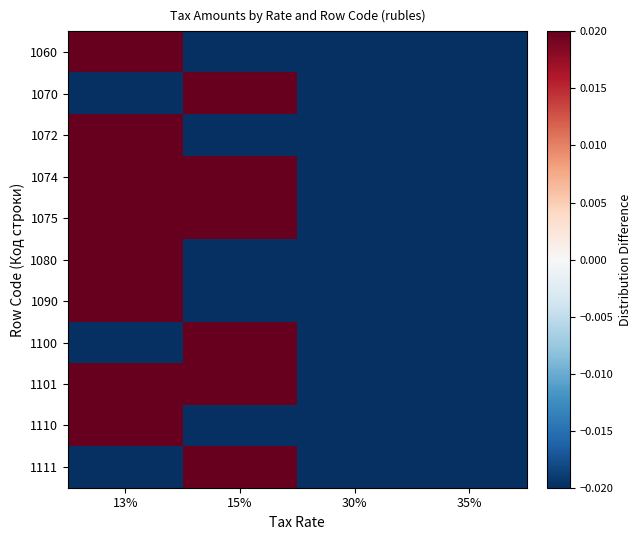

Reading left to right, what are all the values shown in this chart?

1060: 13%=0.0	15%=-0.0	30%=-0.0	35%=-0.0
1070: 13%=-0.0	15%=0.0	30%=-0.0	35%=-0.0
1072: 13%=0.0	15%=-0.0	30%=-0.0	35%=-0.0
1074: 13%=0.0	15%=0.0	30%=-0.0	35%=-0.0
1075: 13%=0.0	15%=0.0	30%=-0.0	35%=-0.0
1080: 13%=0.0	15%=-0.0	30%=-0.0	35%=-0.0
1090: 13%=0.0	15%=-0.0	30%=-0.0	35%=-0.0
1100: 13%=-0.0	15%=0.0	30%=-0.0	35%=-0.0
1101: 13%=0.0	15%=0.0	30%=-0.0	35%=-0.0
1110: 13%=0.0	15%=-0.0	30%=-0.0	35%=-0.0
1111: 13%=-0.0	15%=0.0	30%=-0.0	35%=-0.0